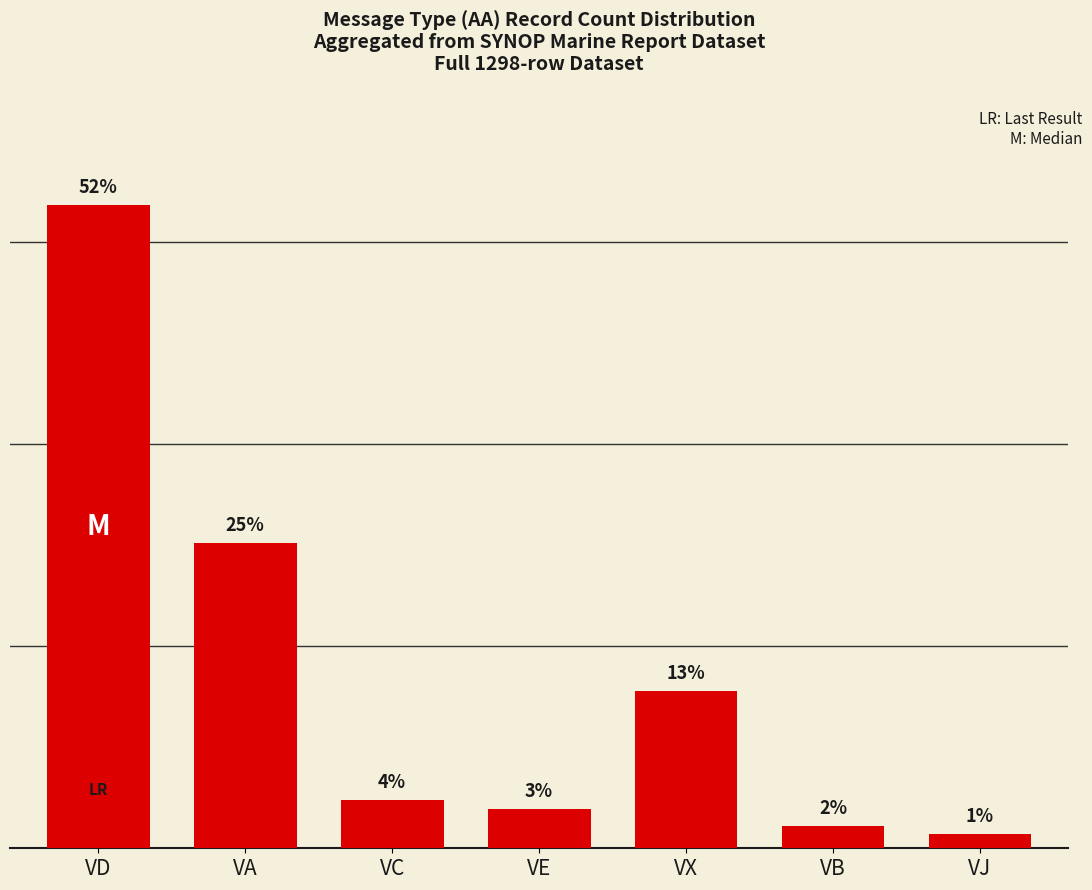

What is the label of the 1st bar from the left?

VD